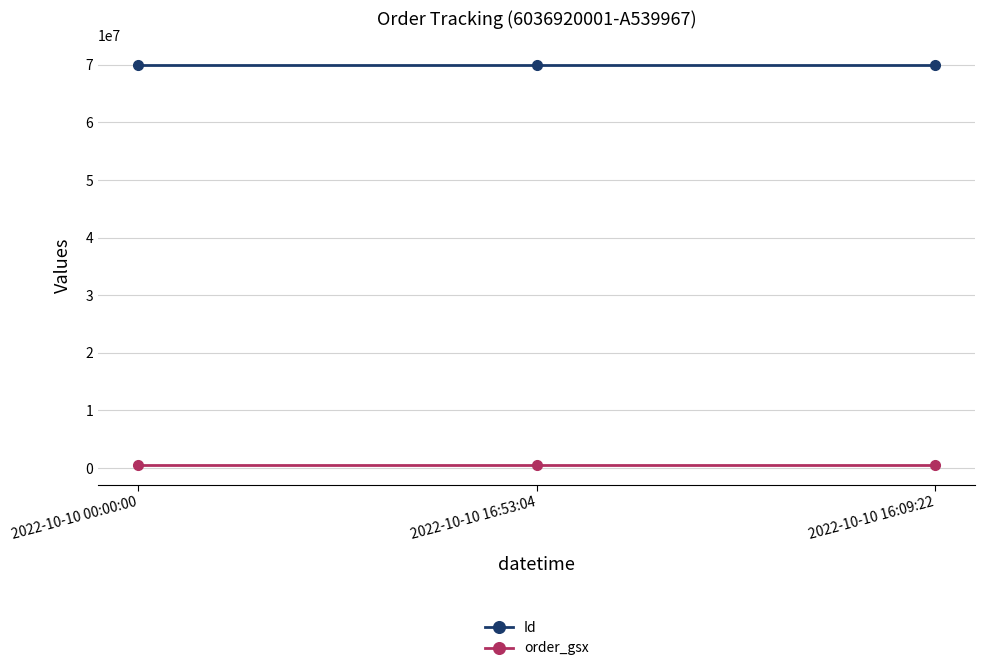

What is the sum of all Id values?

209660967